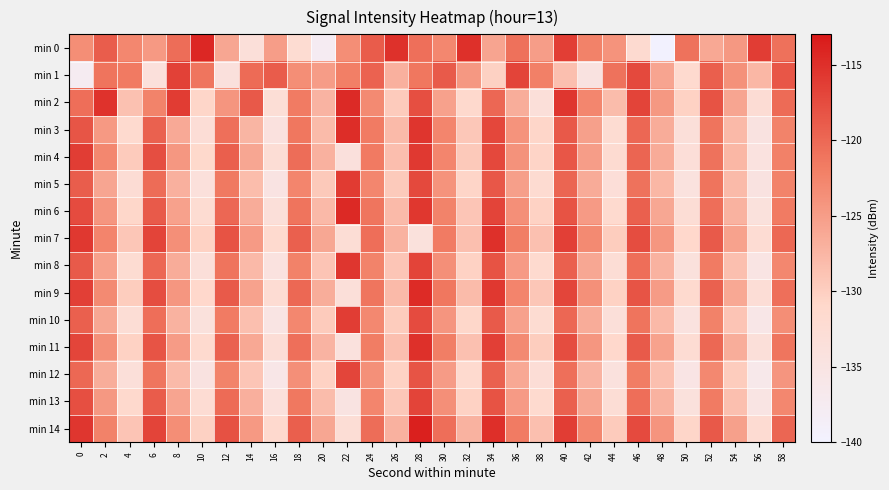

What is the minimum value shown in the chart?

-139.8